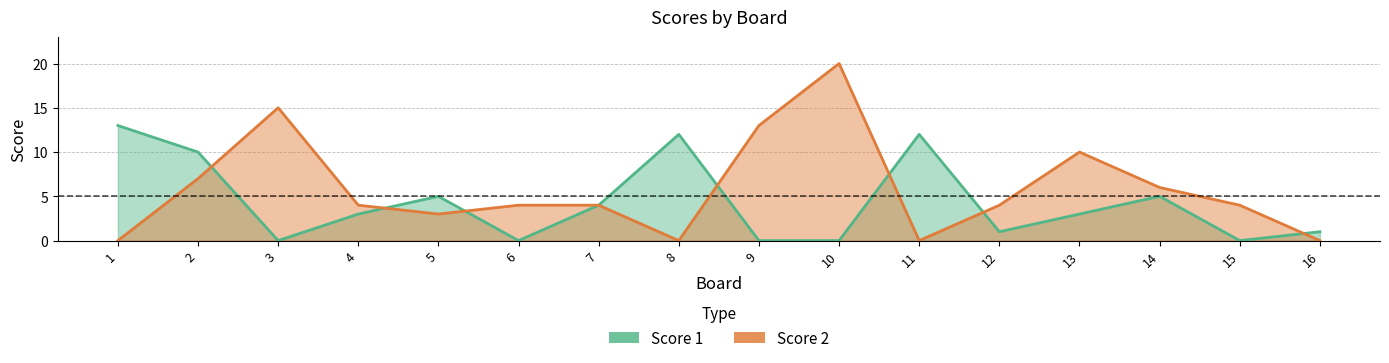

What is the maximum value shown in the chart?

20